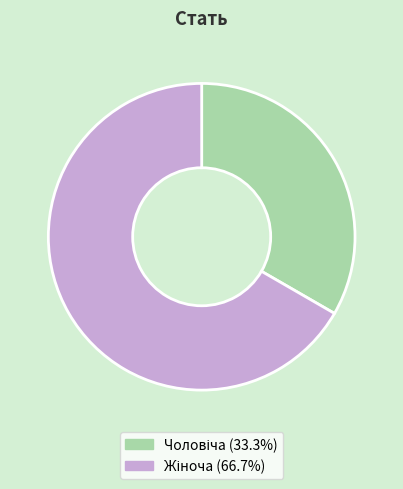

Is the sum of Чоловіча and Жіноча greater than half?

Yes